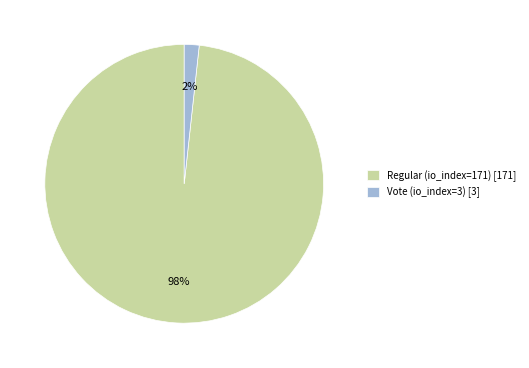

To the nearest percent, what percentage of the pie is Regular (io_index=171) [171]?

98%